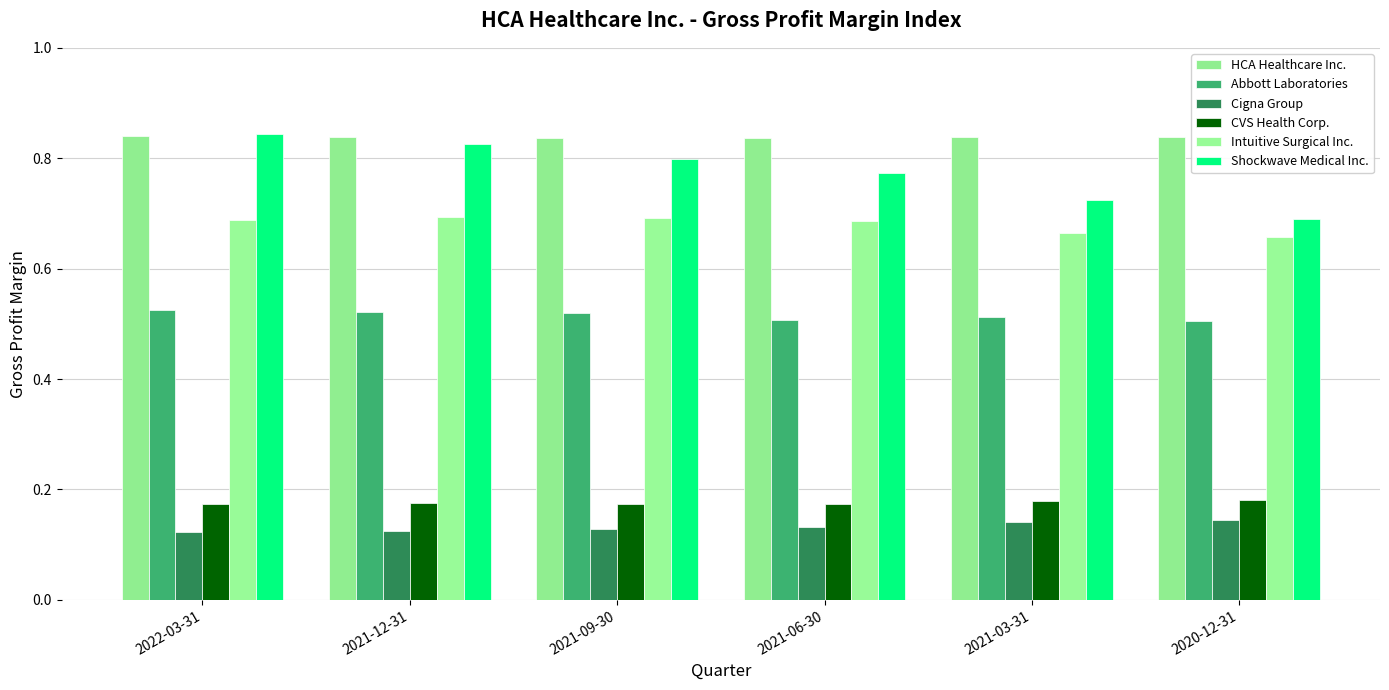

Count the number of categories in the chart.

6